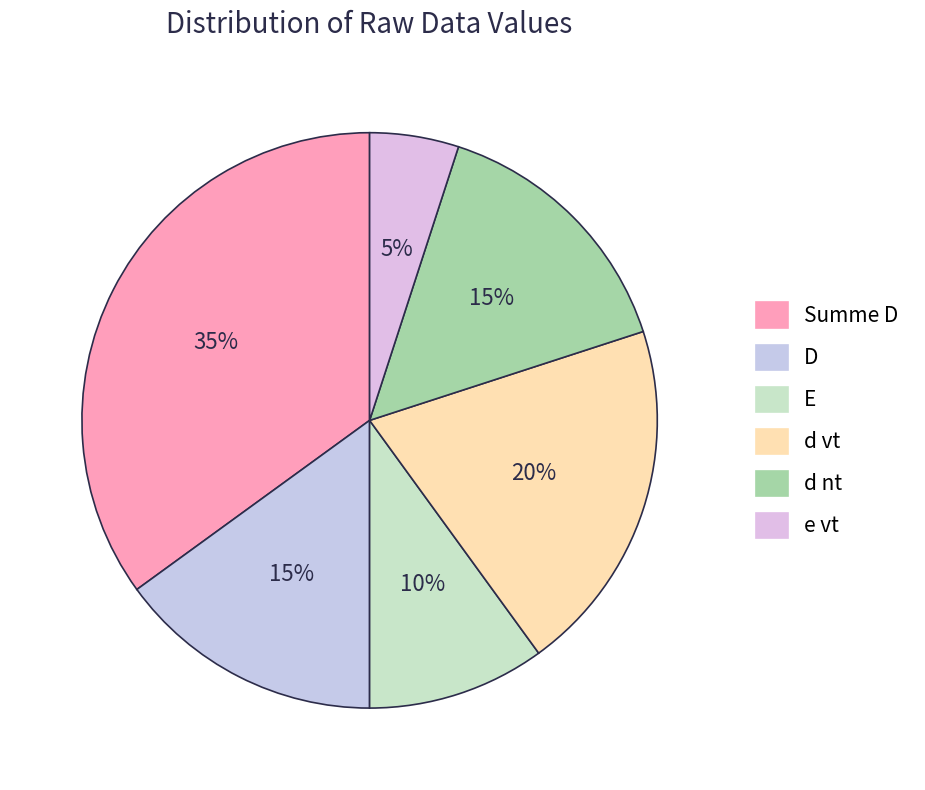

What portion of the pie excludes D?

85.0%